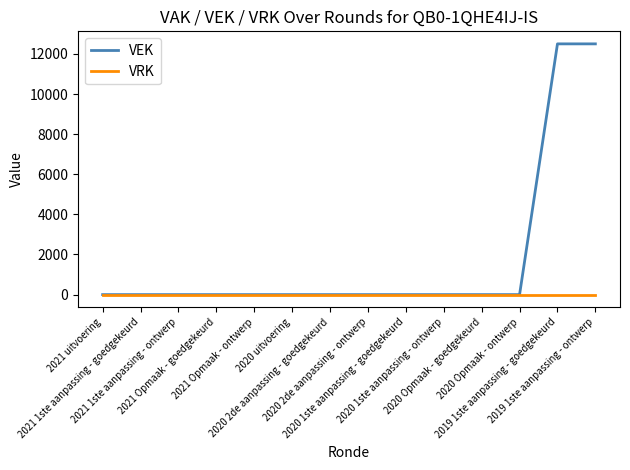

Which series has the largest total across all categories?

VEK